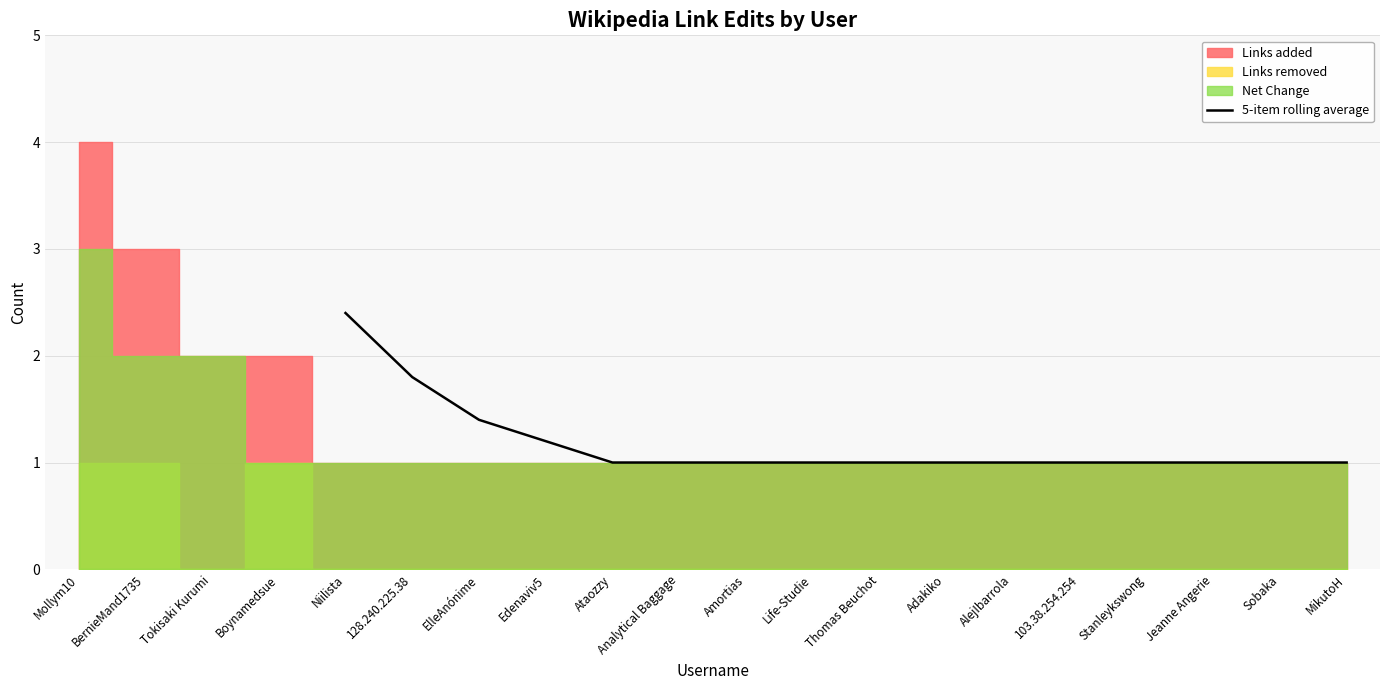

The 5-item rolling average series shows 2.7 at 128.240.225.38. True or false?

False